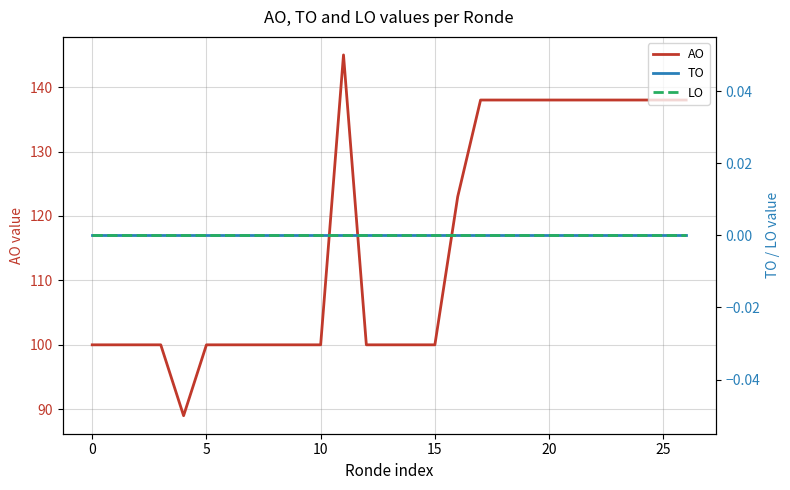

True or false: LO and TO cross at least once.

False